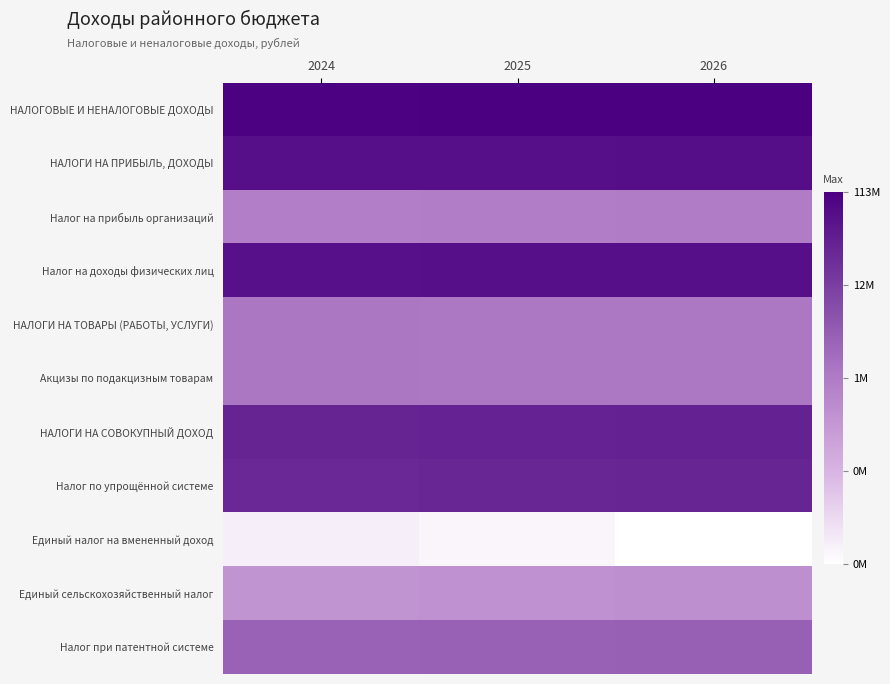

Reading left to right, what are all the values shown in this chart?

НАЛОГОВЫЕ И НЕНАЛОГОВЫЕ ДОХОДЫ: 2024=18.5	2025=18.5	2026=18.5
НАЛОГИ НА ПРИБЫЛЬ, ДОХОДЫ: 2024=17.9	2025=18.0	2026=18.0
Налог на прибыль организаций: 2024=13.9	2025=13.9	2026=14.0
Налог на доходы физических лиц: 2024=17.9	2025=18.0	2026=18.0
НАЛОГИ НА ТОВАРЫ (РАБОТЫ, УСЛУГИ): 2024=14.2	2025=14.1	2026=14.1
Акцизы по подакцизным товарам: 2024=14.2	2025=14.1	2026=14.1
НАЛОГИ НА СОВОКУПНЫЙ ДОХОД: 2024=17.2	2025=17.3	2026=17.3
Налог по упрощённой системе: 2024=17.1	2025=17.1	2026=17.2
Единый налог на вмененный доход: 2024=9.9	2025=9.7	2026=9.4
Единый сельскохозяйственный налог: 2024=13.0	2025=13.1	2026=13.2
Налог при патентной системе: 2024=14.9	2025=15.0	2026=15.0